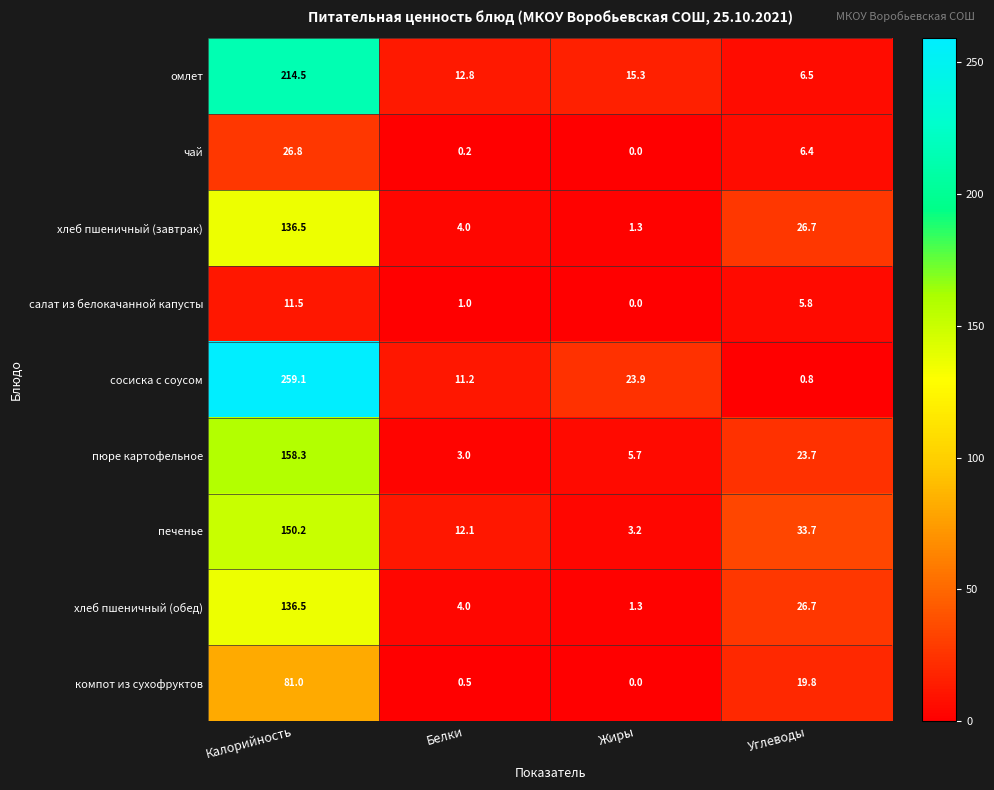

The value of компот из сухофруктов at Жиры is 31.0. True or false?

False